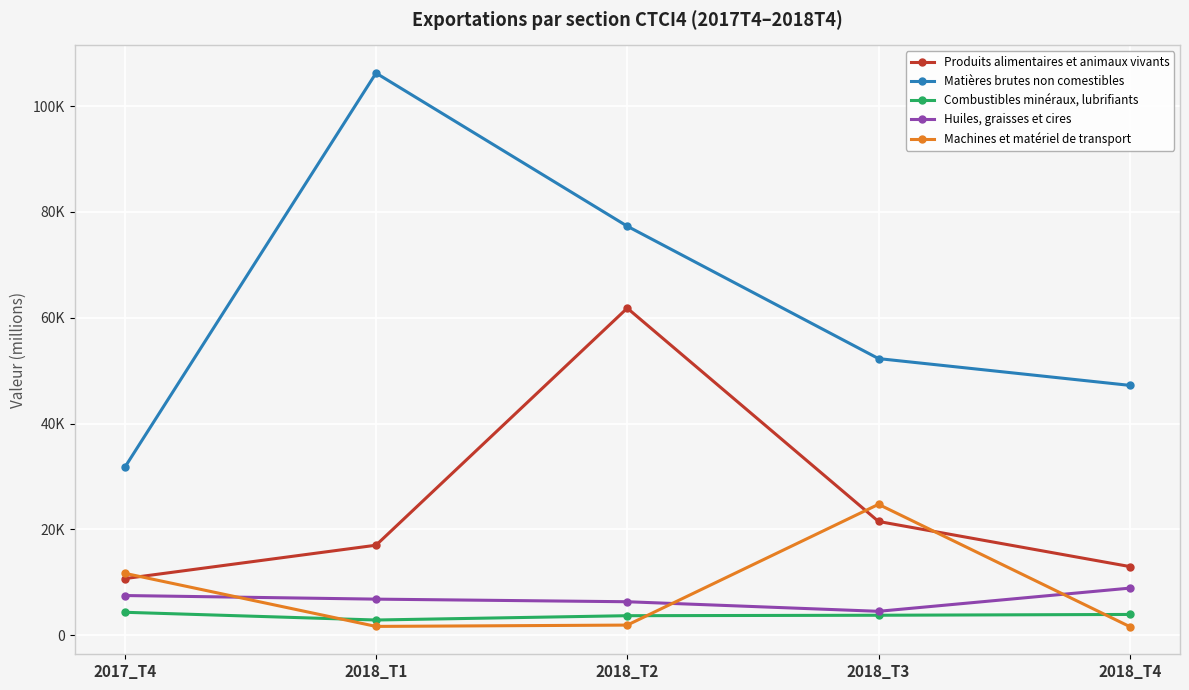

The value of Matières brutes non comestibles at 2018_T4 is 76129.8. True or false?

False